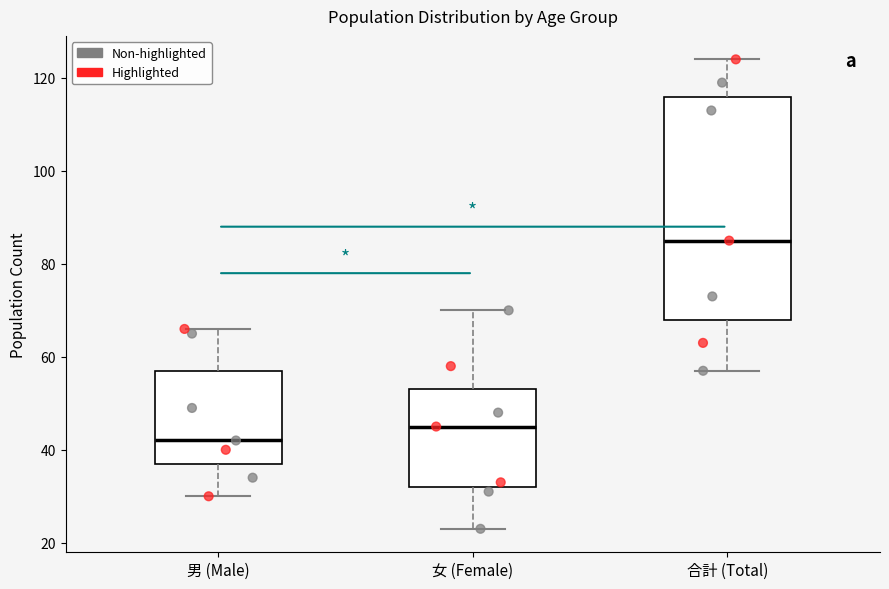

Reading left to right, transcribe this box plot: for each box, give where its median line is, the range the box spans, and where its two whiskers end, as read against the y-axis. The values are not printed on the chart, so give them approximately, as read against the axis.

男 (Male): median 42, box 38 to 58, whiskers 30 to 66
女 (Female): median 46, box 32 to 54, whiskers 24 to 70
合計 (Total): median 86, box 68 to 116, whiskers 58 to 124